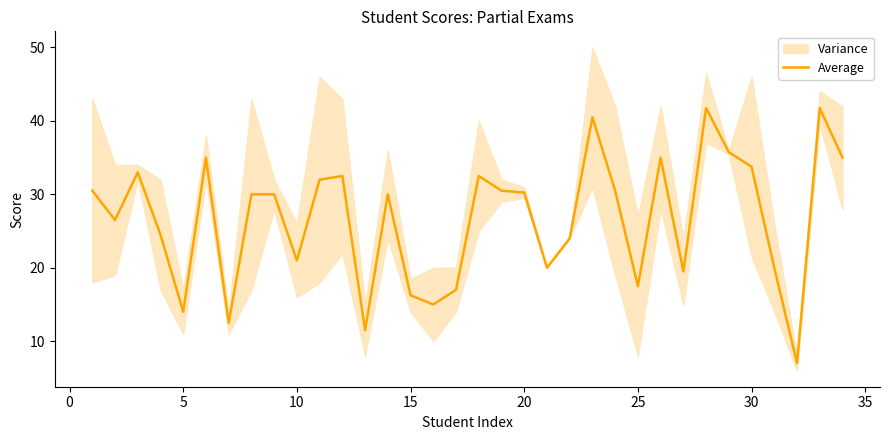

What is the difference between the second highest and second lowest values?

30.2